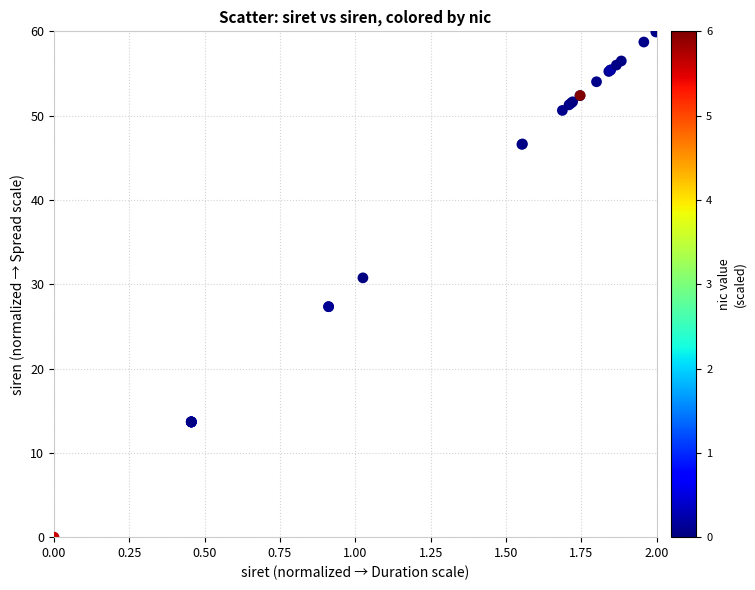

What Y value in the scatter plot is closest to 30?

30.8